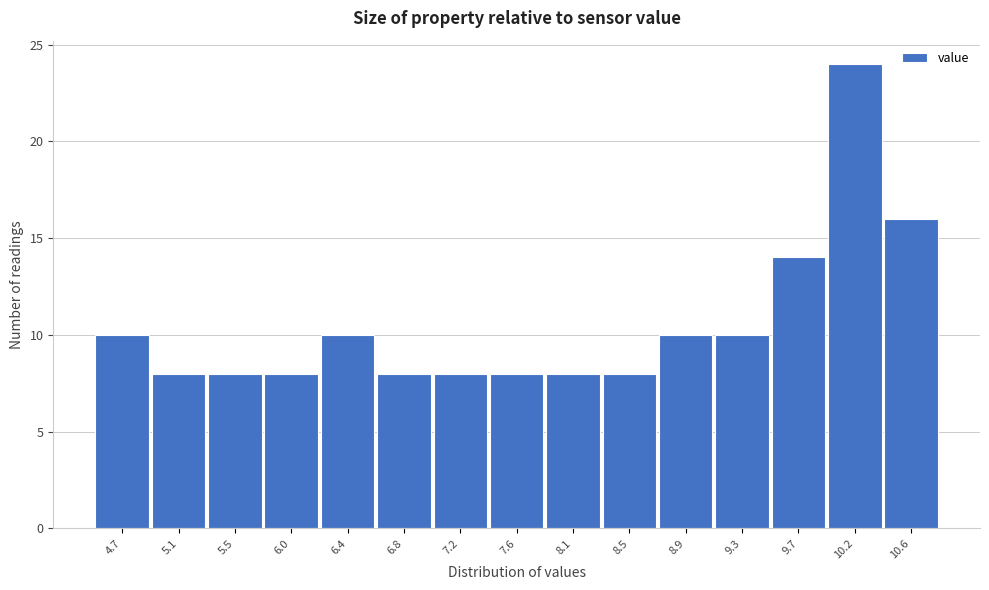

Reading right to left, transcribe all the data shown in this chart.

16	24	14	10	10	8	8	8	8	8	10	8	8	8	10